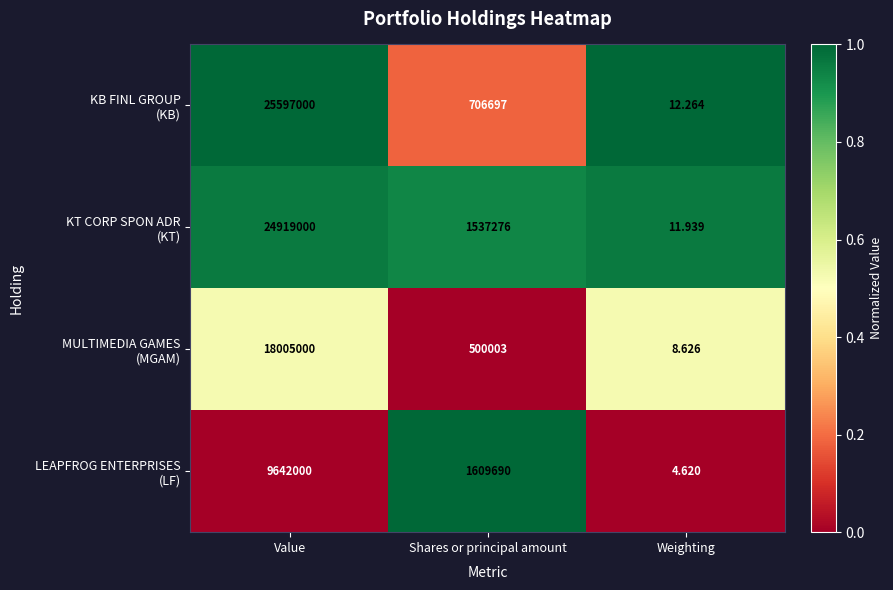

At which category is the sum across all series the highest?

Value